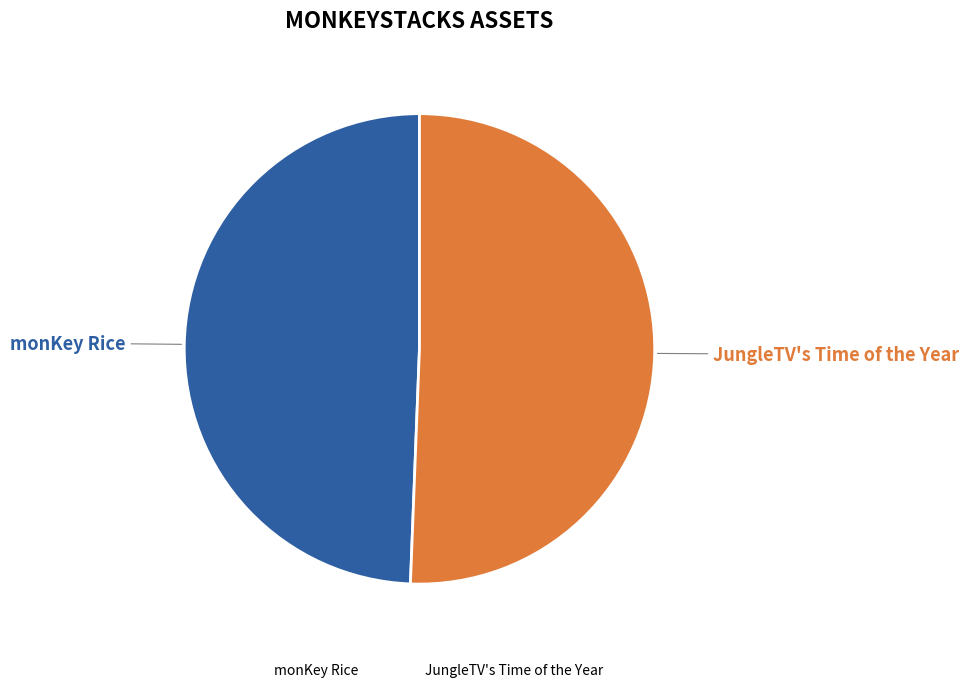

The monKey Rice slice represents 36% of the pie. True or false?

False